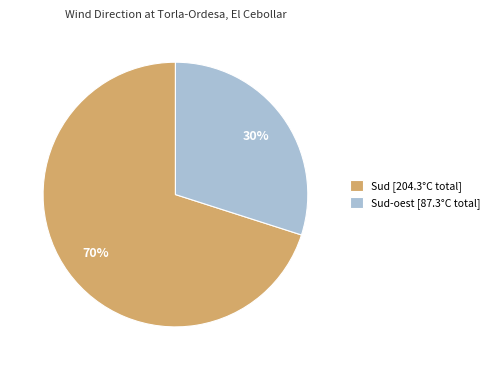

What percentage is the Sud [204.3°C total] slice, to the nearest percent?

70%